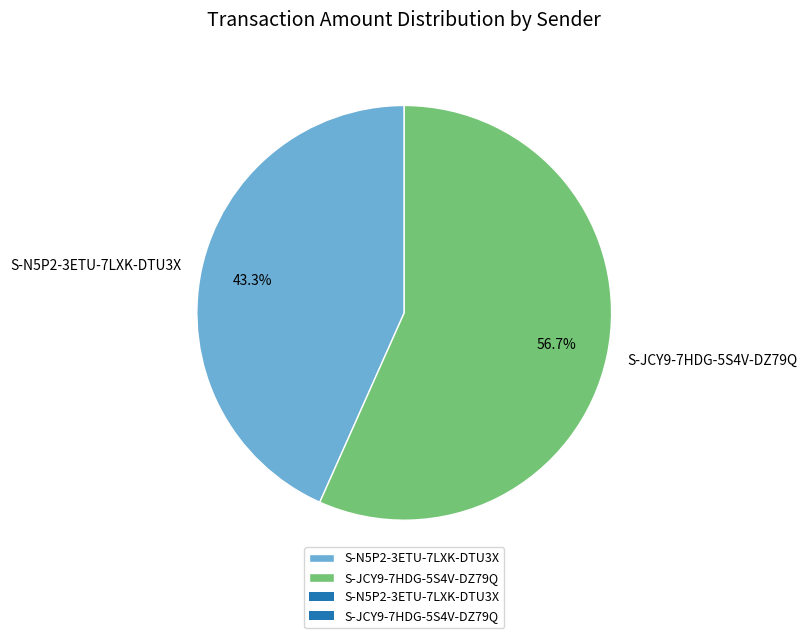

Which has a higher value, S-JCY9-7HDG-5S4V-DZ79Q or S-N5P2-3ETU-7LXK-DTU3X?

S-JCY9-7HDG-5S4V-DZ79Q